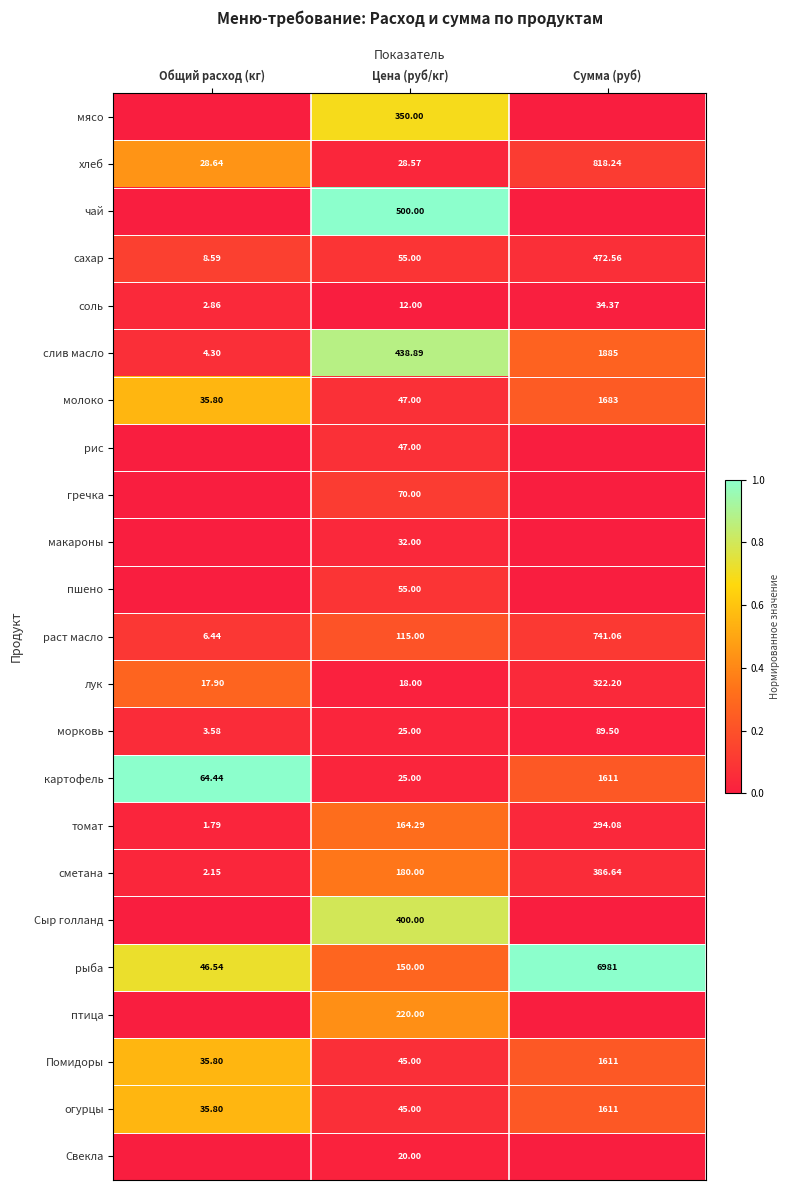

Is the value of макароны at Цена (руб/кг) greater than the value of слив масло at Цена (руб/кг)?

No